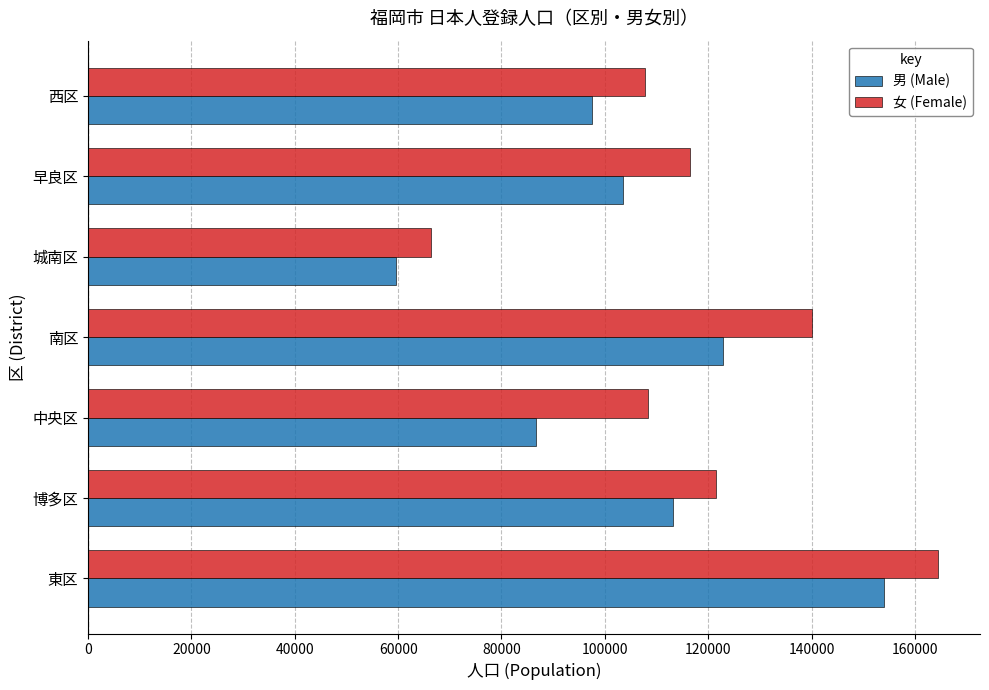

What are all the series names shown in the legend?

男 (Male), 女 (Female)